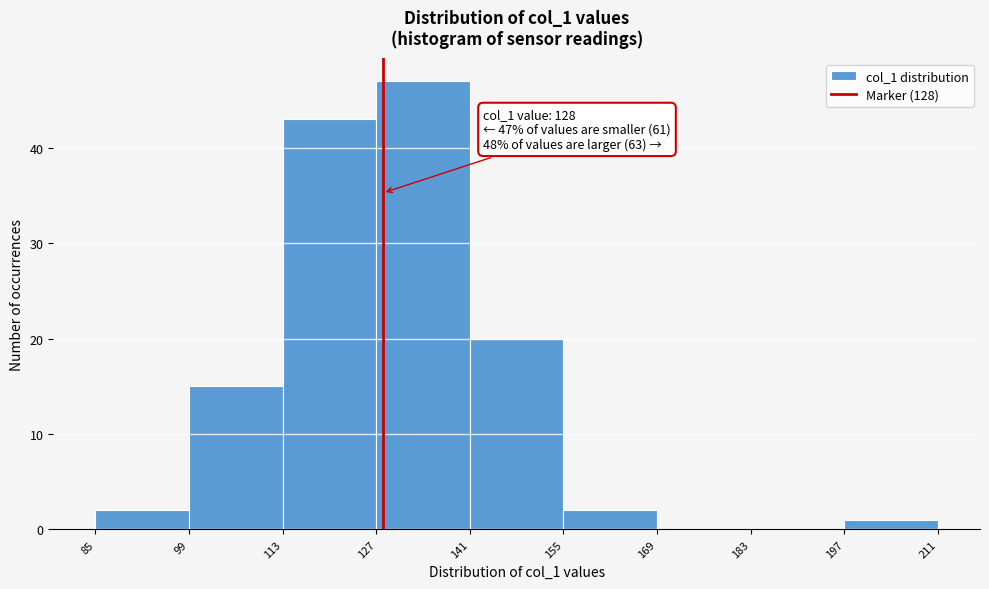

Which range on the x-axis has the tallest bar?

127 to 141